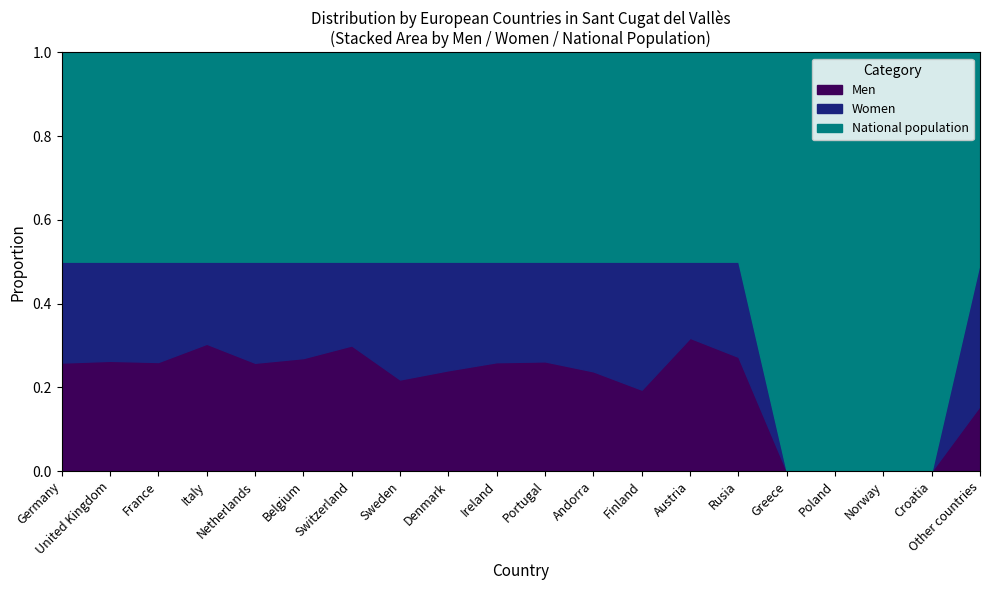

How many intersections are there between Men and Women?

4